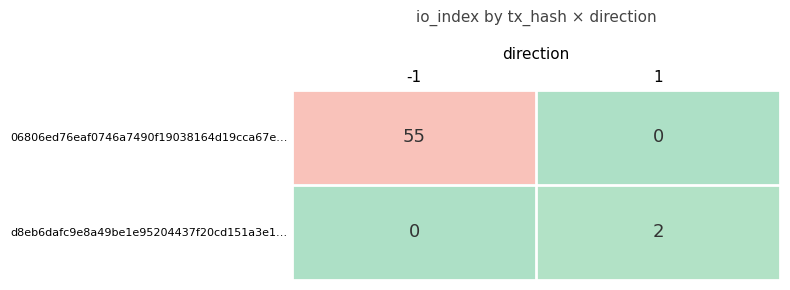

What is the sum of all 06806ed76eaf0746a7490f19038164d19cca67e… values?

55